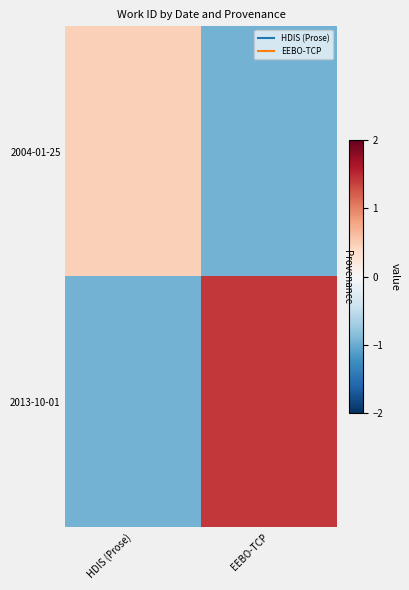

At EEBO-TCP, list the series in order from smallest to largest.

2004-01-25, 2013-10-01